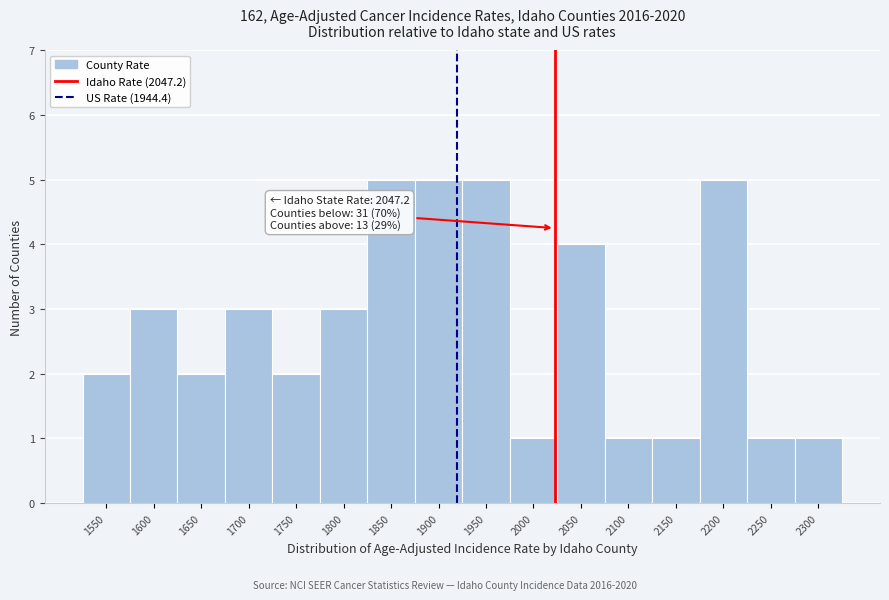

Reading right to left, transcribe all the data shown in this chart.

1	1	5	1	1	4	1	5	5	5	3	2	3	2	3	2